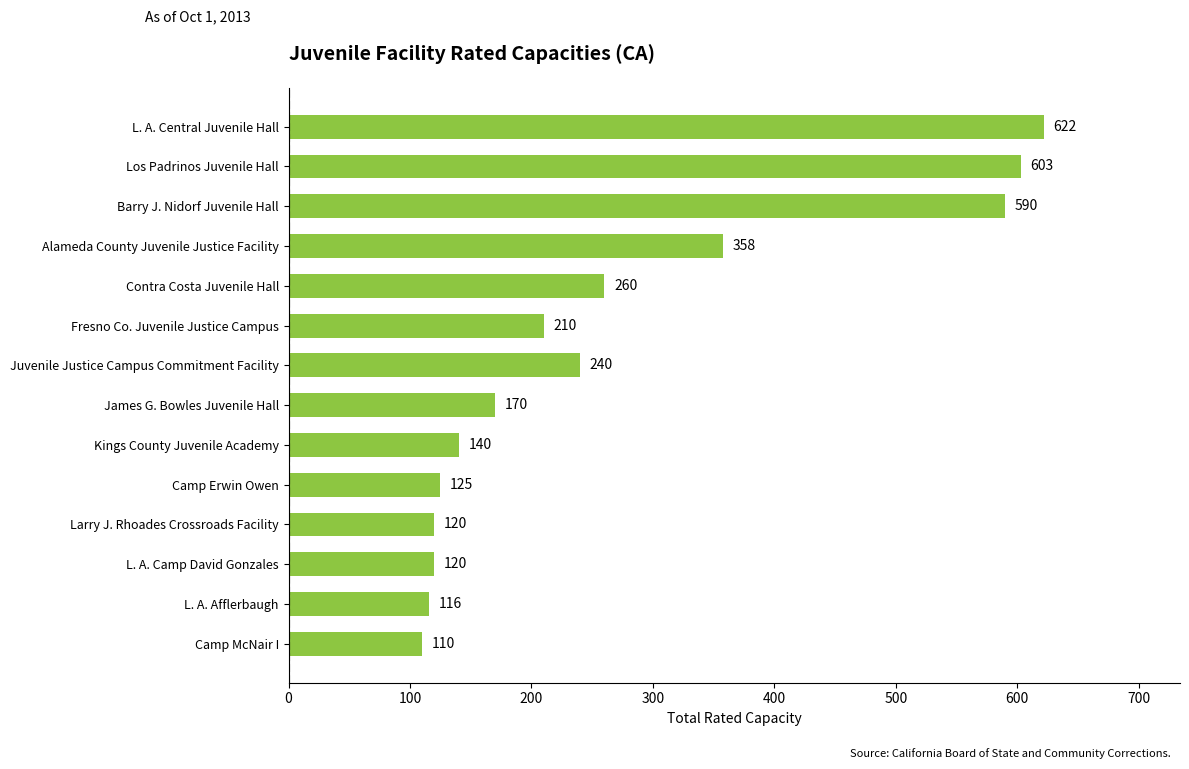

Approximately how many times larger is the value at Los Padrinos Juvenile Hall compared to Fresno Co. Juvenile Justice Campus?

2.9